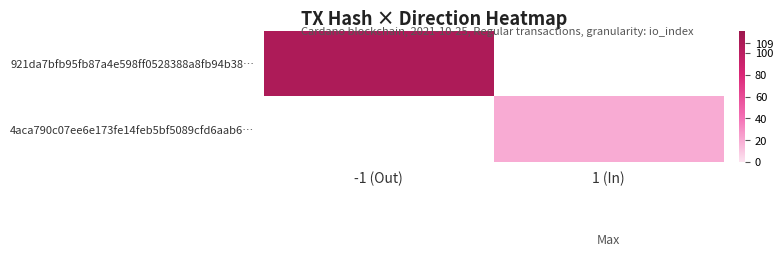

What is the smallest value displayed?

20.0